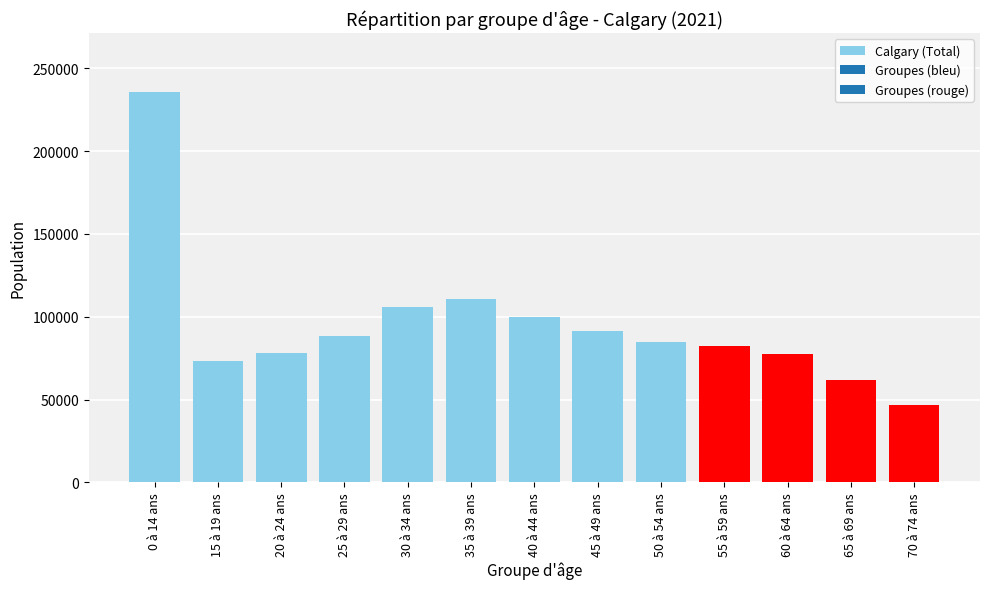

How many categories are shown in the chart?

13